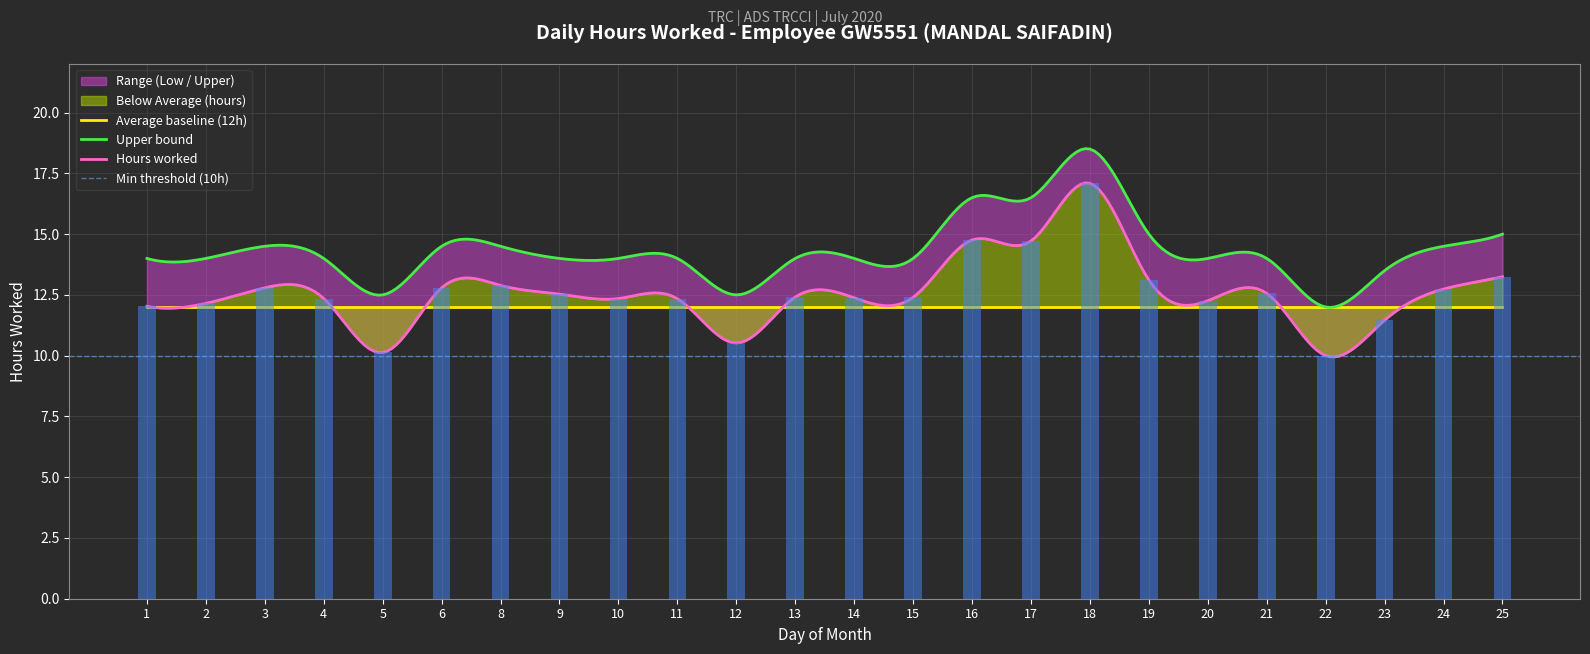

At which label does Low (hours worked) first exceed 12?

1